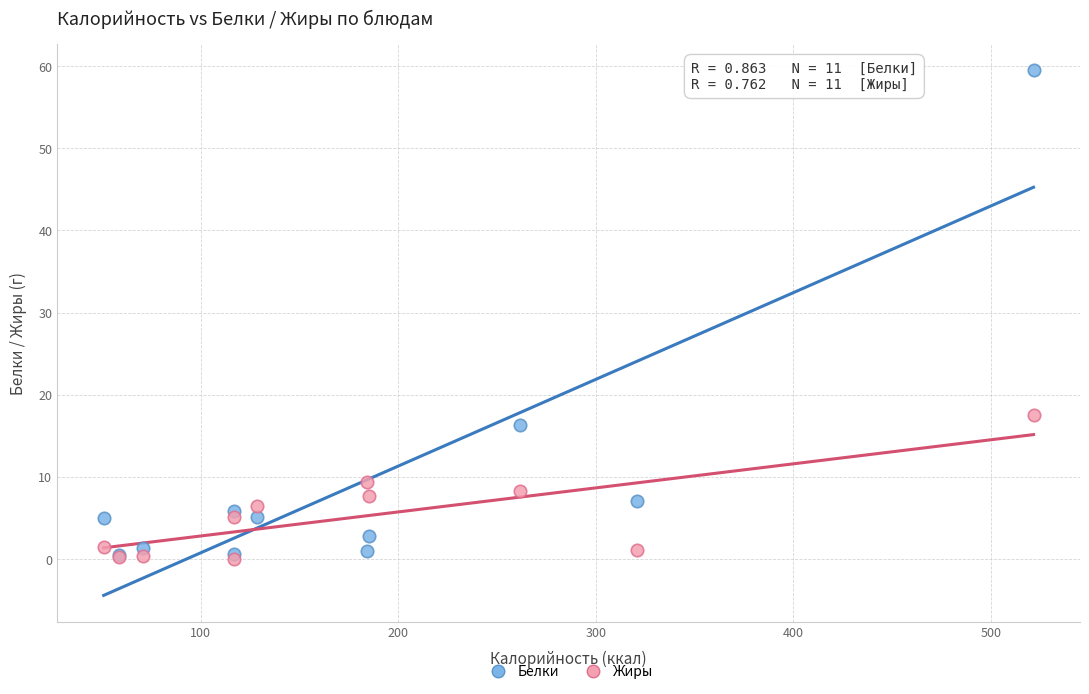

What are all the series names shown in the legend?

Белки, Жиры